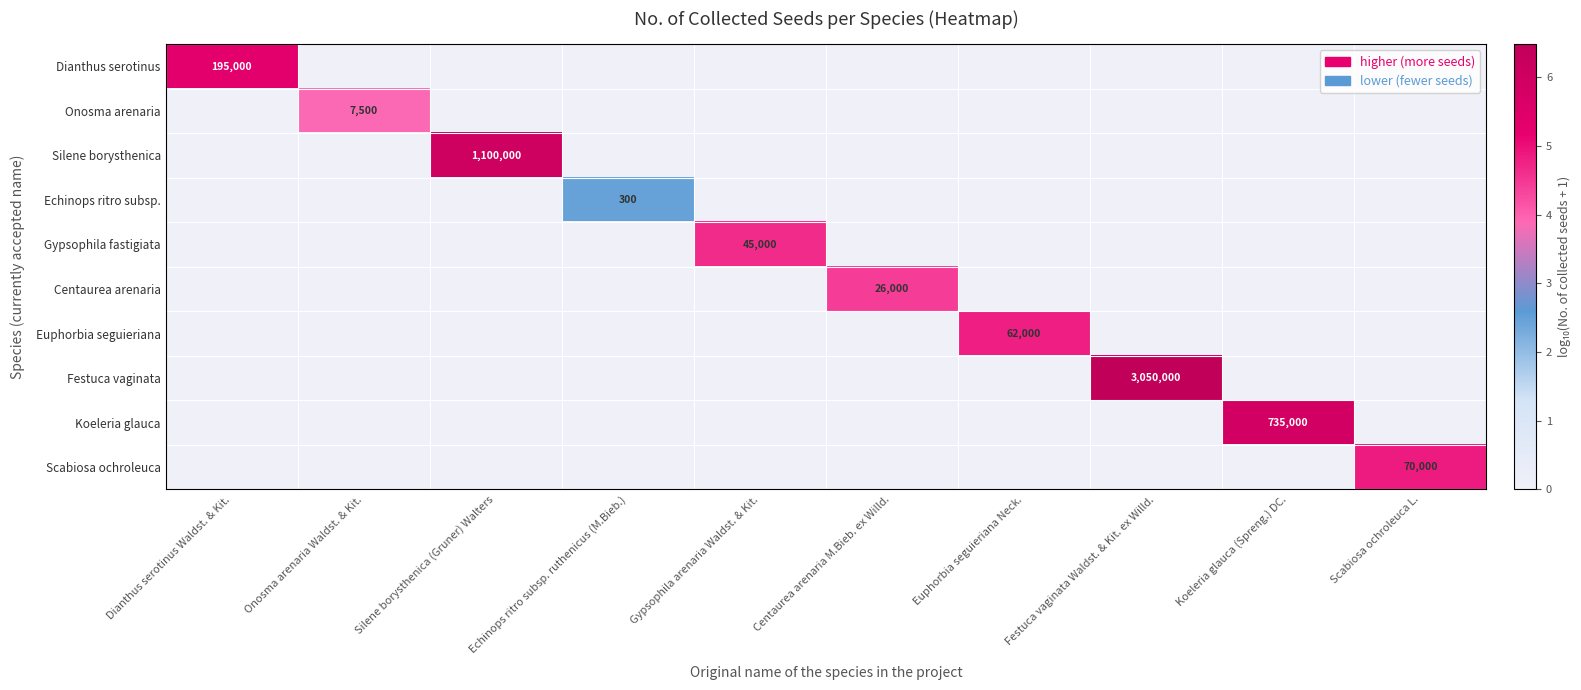

Is it true that Scabiosa ochroleuca equals 70000 at Scabiosa ochroleuca L.?

True